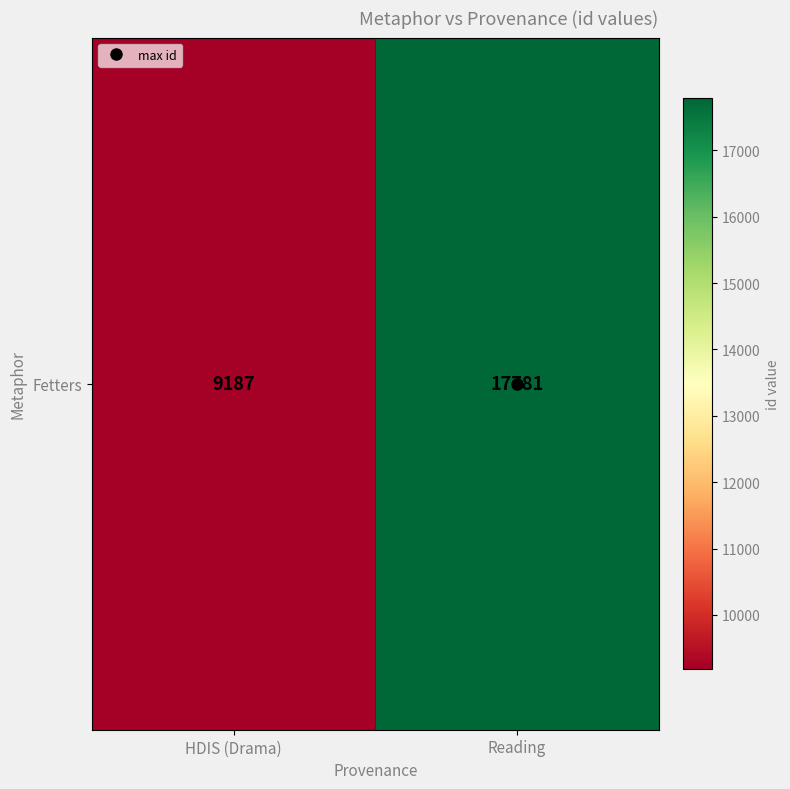

The chart shows a value of 16302 at HDIS (Drama). True or false?

False